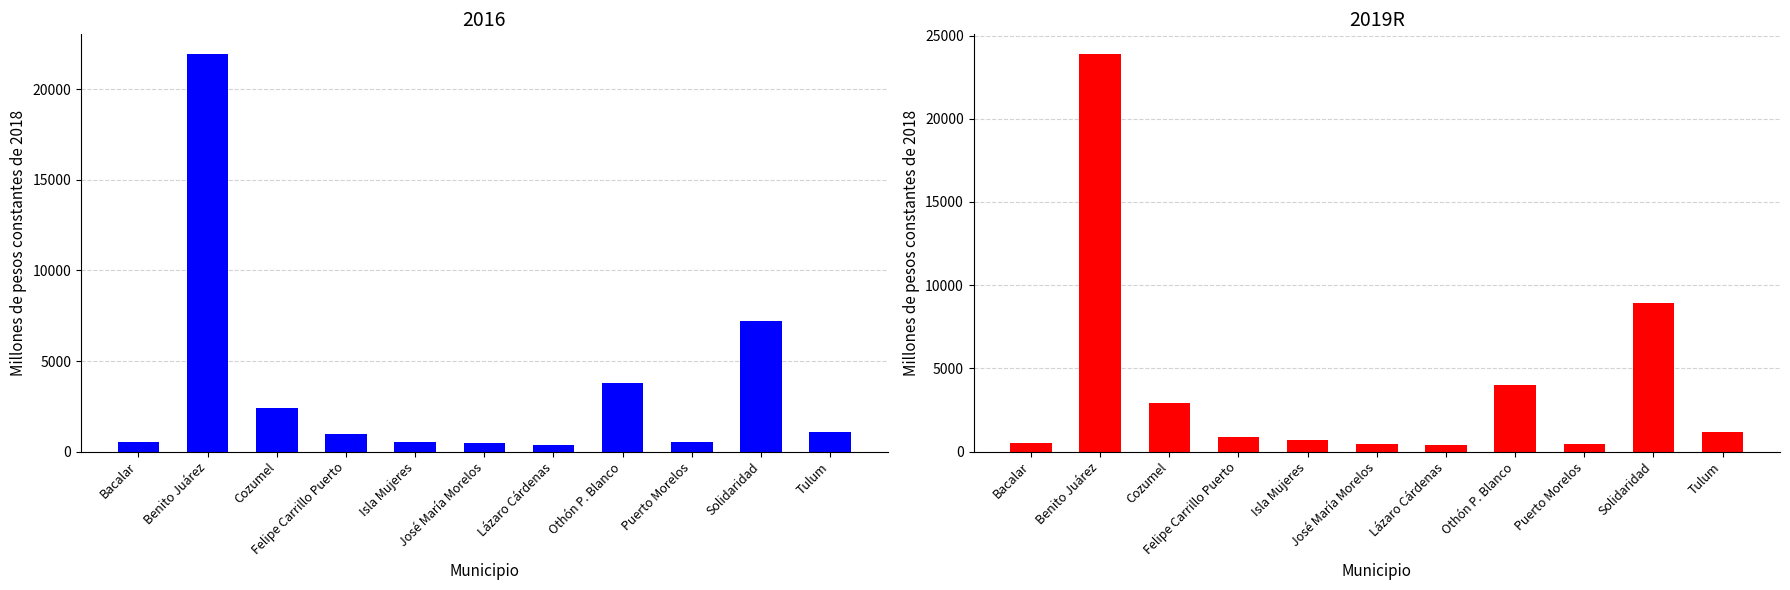

What is the smallest value displayed?

358.5